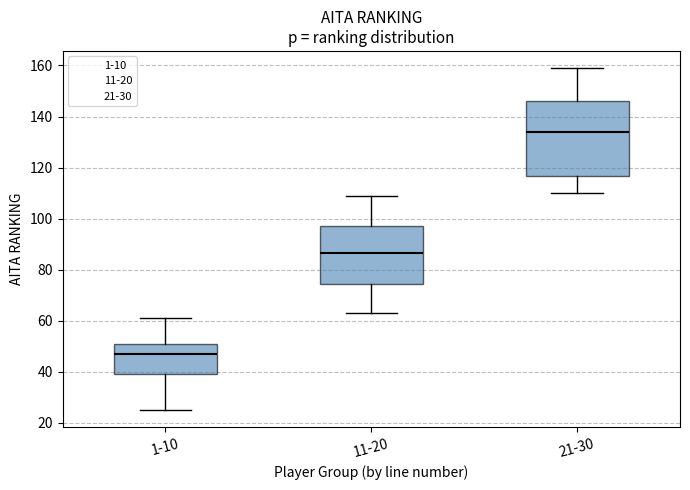

Which box has the highest median line?

21-30